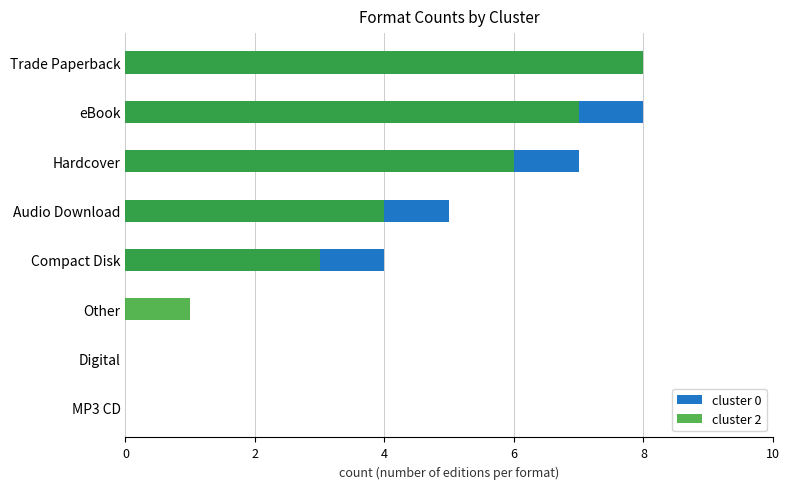

Count the number of categories in the chart.

8